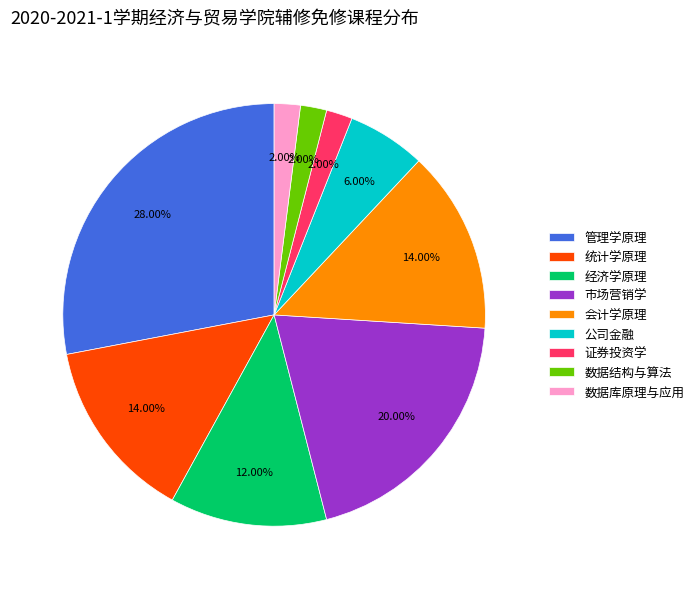

Count the number of slices in the pie.

9